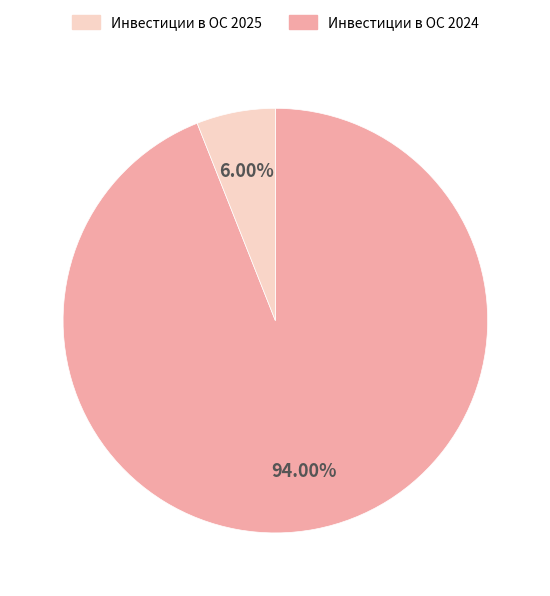

Is there any slice that represents more than half of the pie?

Yes